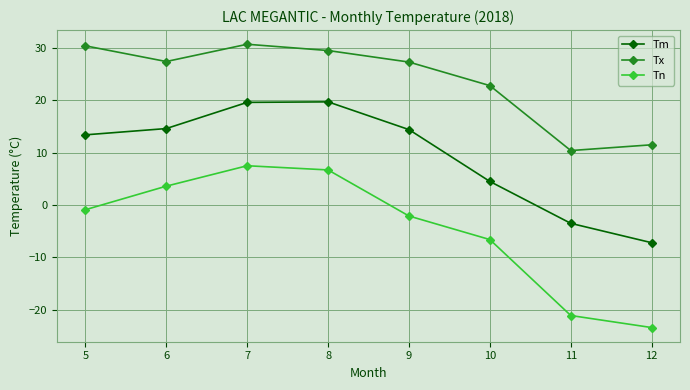

At which label does Tx reach its minimum?

11